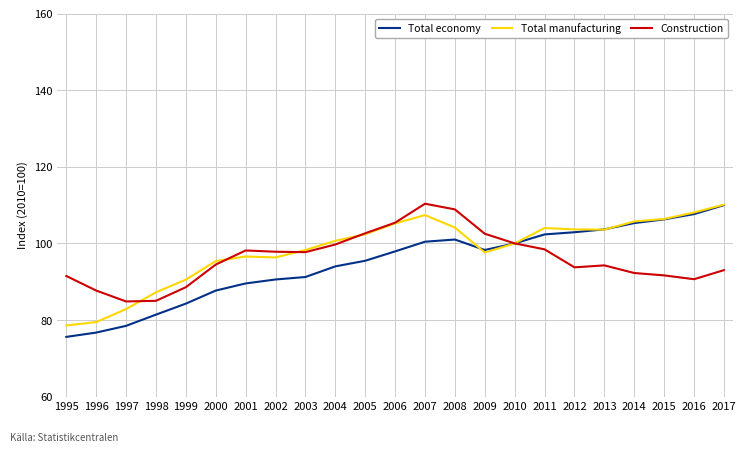

Between which two adjacent categories do Total manufacturing and Total economy first intersect?

2008 and 2009